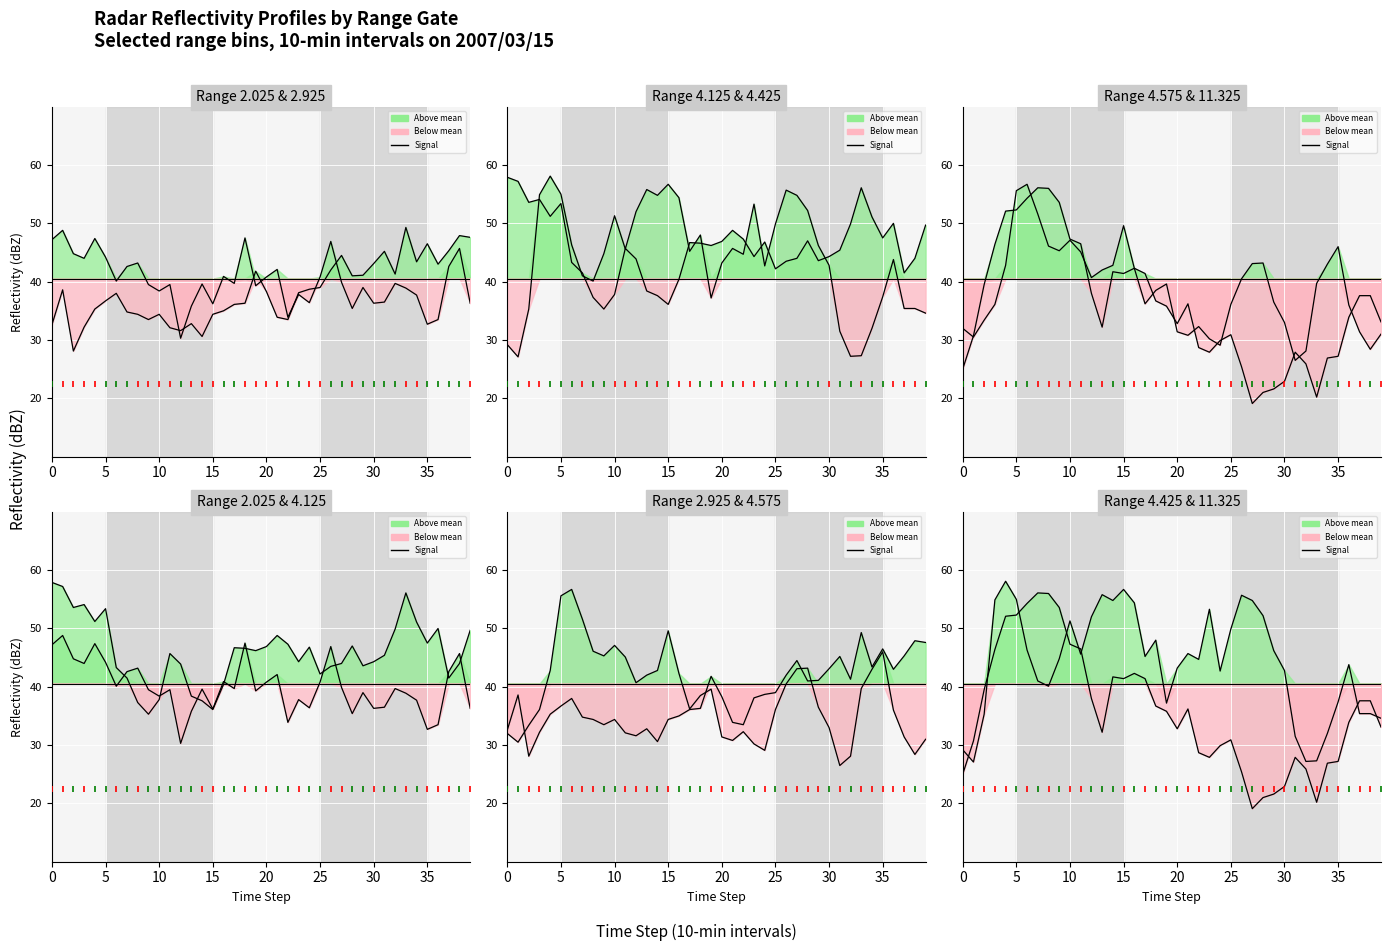

How many values in the 11.325 km series exceed 35?

20